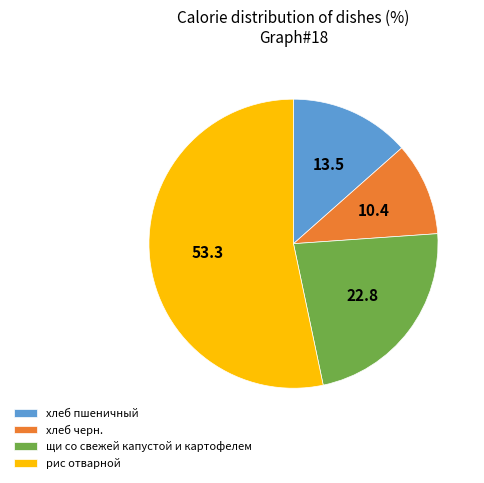

Which category has the biggest portion of the pie?

рис отварной